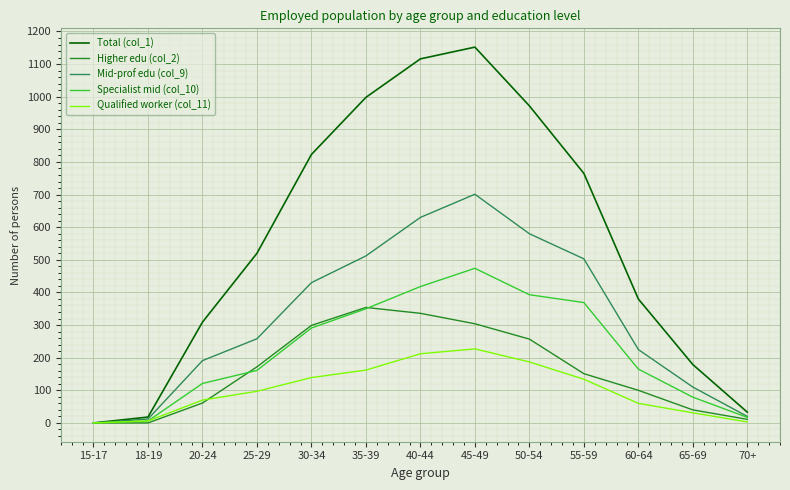

Which category has the highest value across all series?

45-49